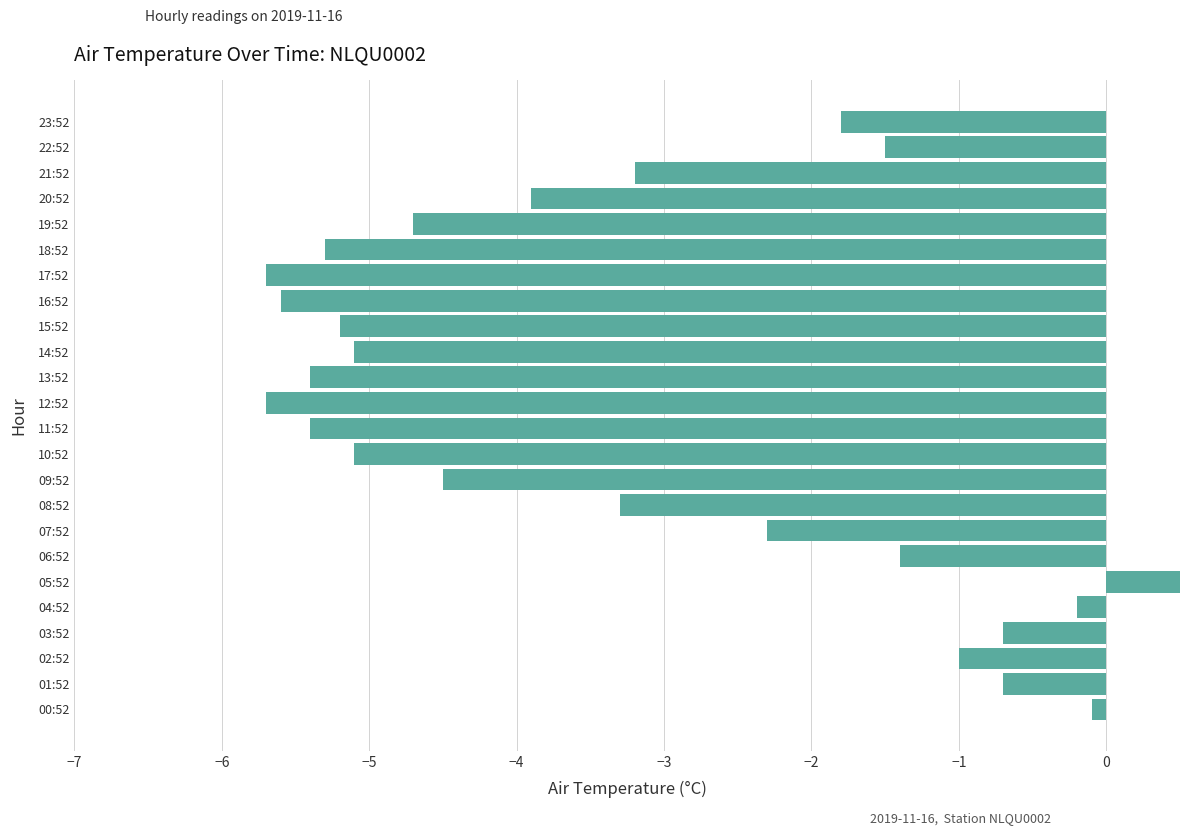

Where is the data nearest to the value -2?

23:52